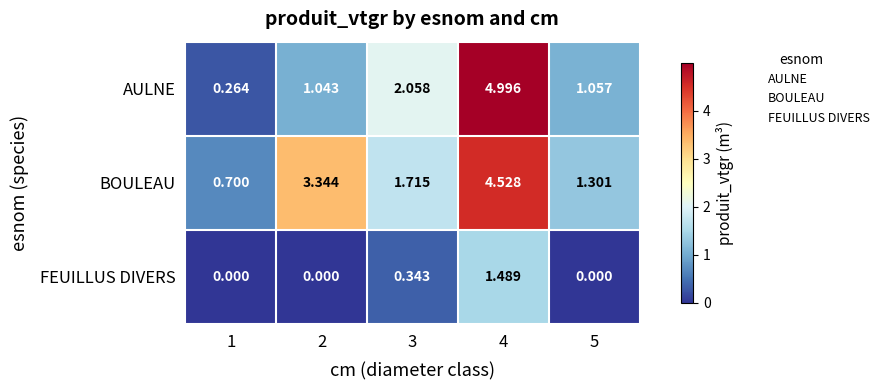

Rank the series at 2 from lowest to highest value.

FEUILLUS DIVERS, AULNE, BOULEAU